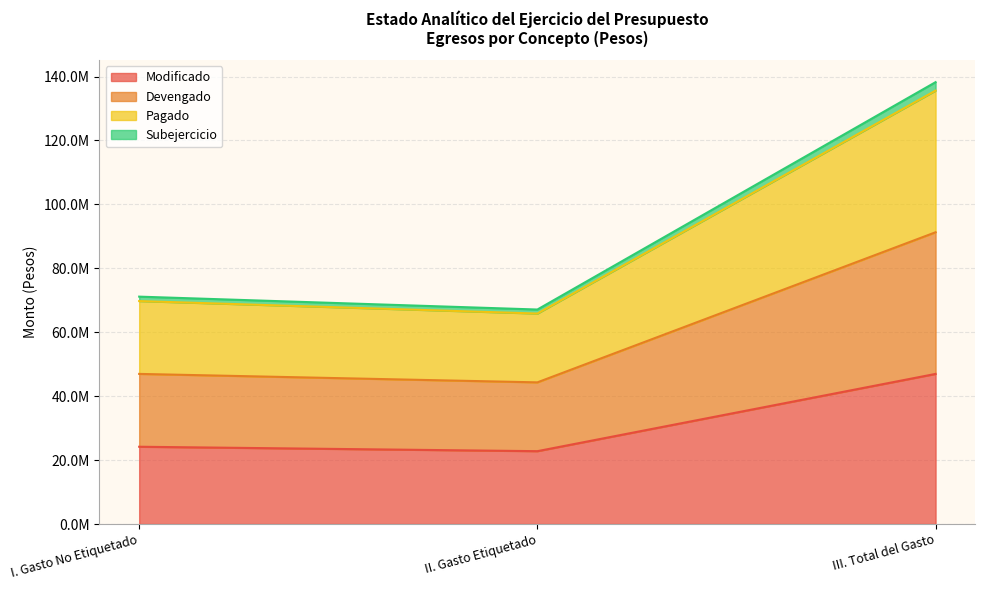

True or false: Devengado has a value of 29975930.2 at II. Gasto Etiquetado.

False